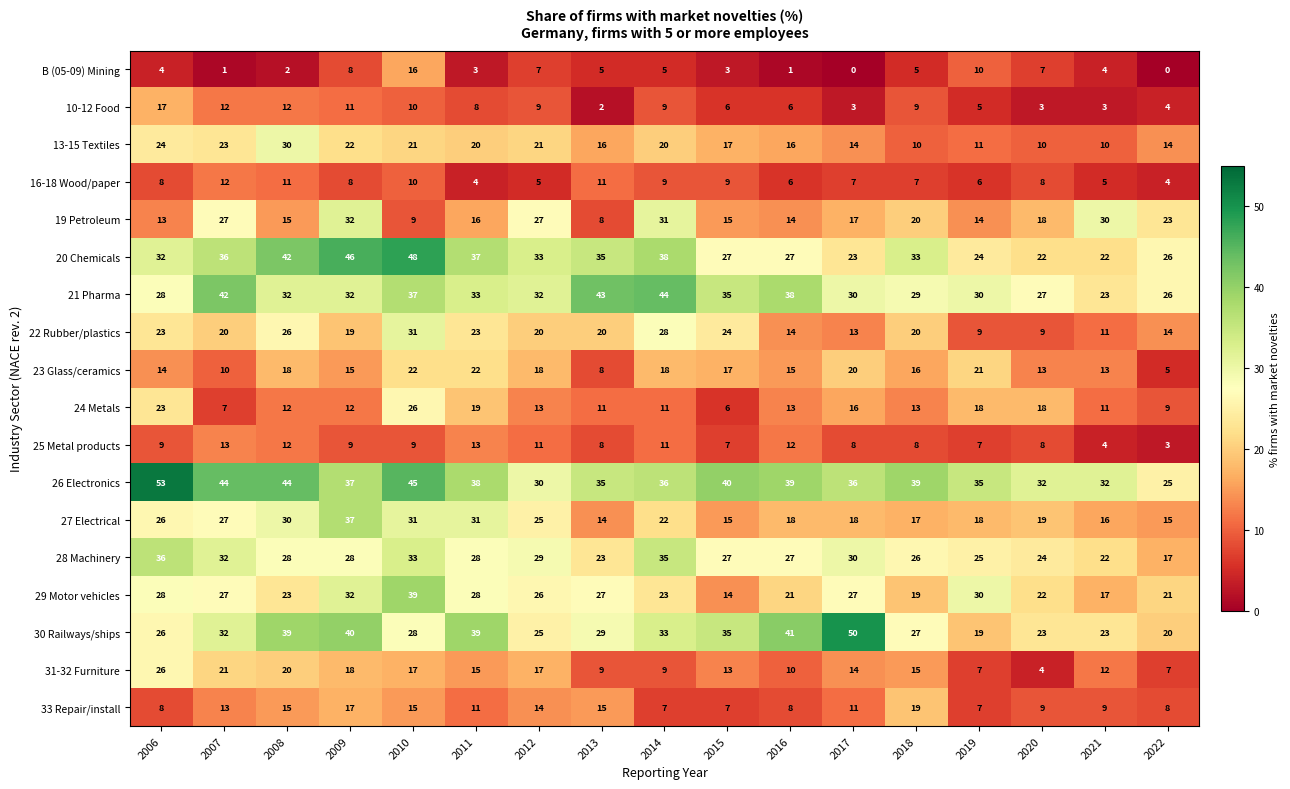

What is the average value of the 29 Motor vehicles series?

25